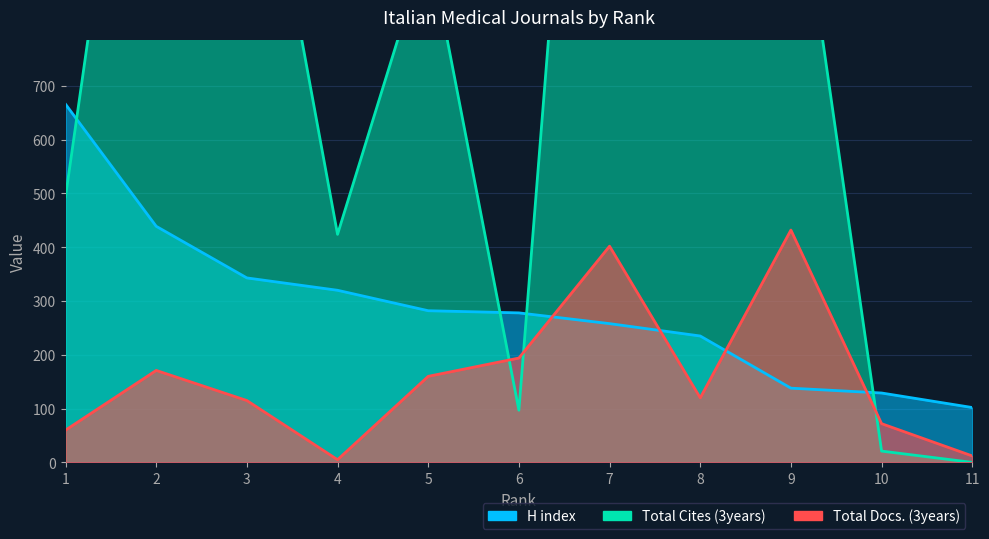

True or false: Total Cites (3years) and Total Docs. (3years) cross at least once.

True